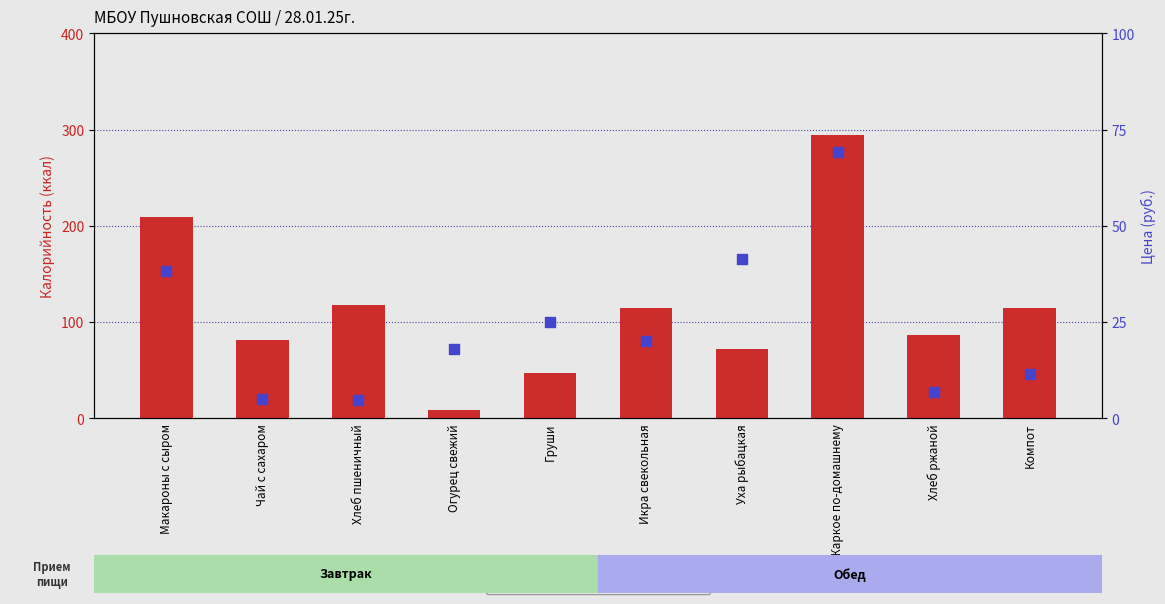

What is the total value across all series at Хлеб ржаной?

94.0